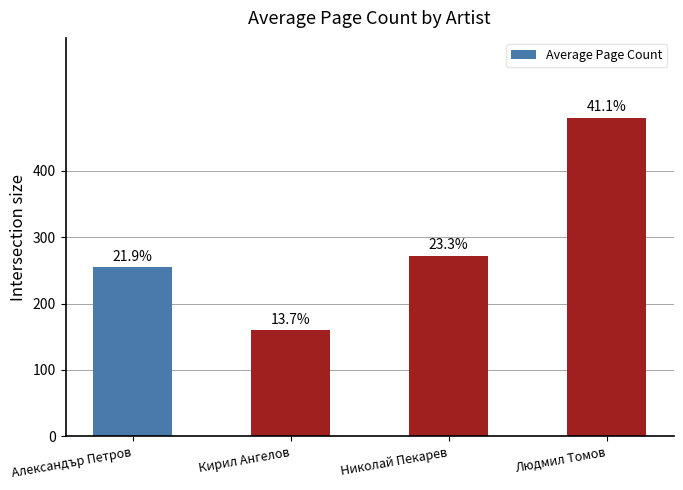

What is the value of the 2nd bar from the left?

160.0